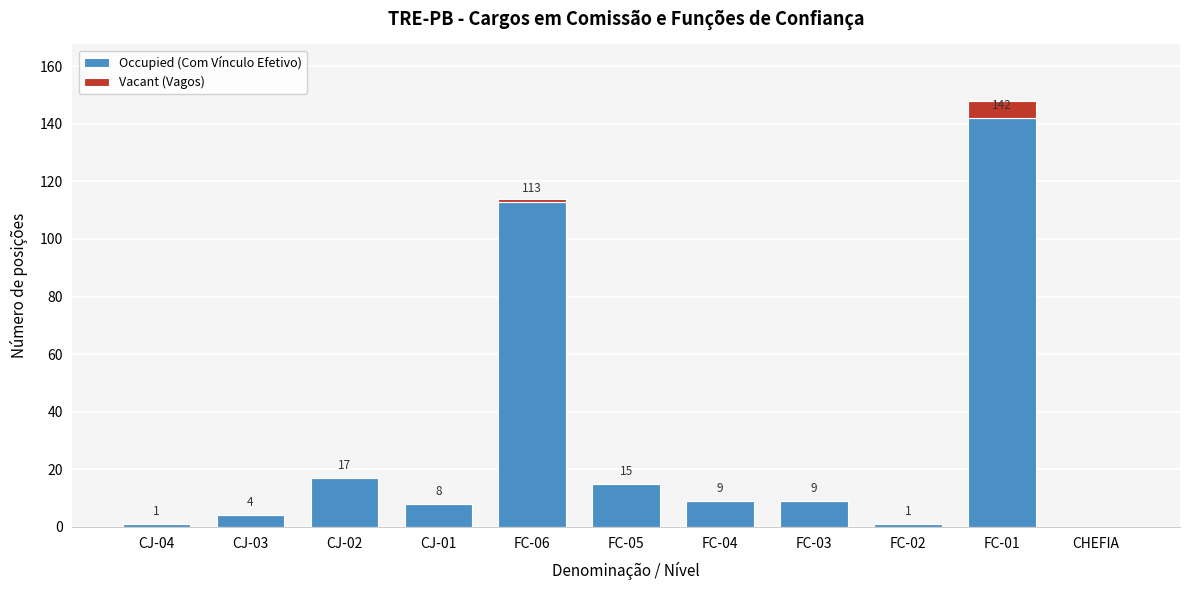

Reading left to right, list the values for the Occupied (Com Vínculo Efetivo) series.

CJ-04=1	CJ-03=4	CJ-02=17	CJ-01=8	FC-06=113	FC-05=15	FC-04=9	FC-03=9	FC-02=1	FC-01=142	CHEFIA=0